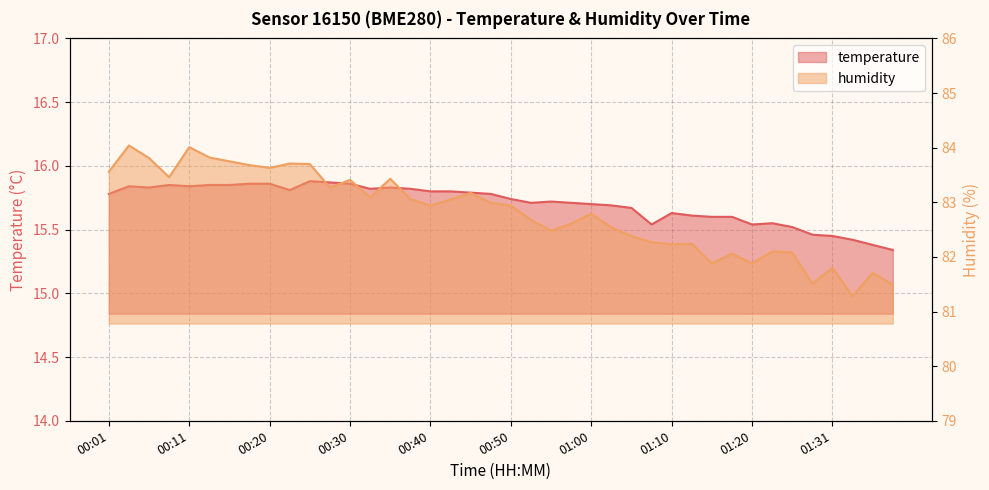

At which category does humidity reach its first local peak?

00:03